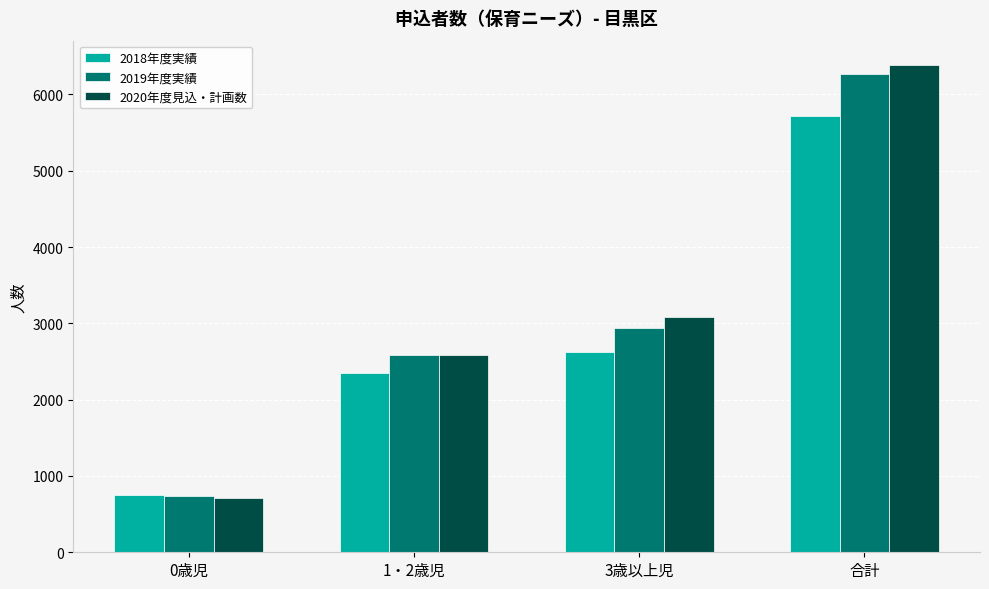

What is the value of the 2019年度実績 bar at the 1st from the left?

743